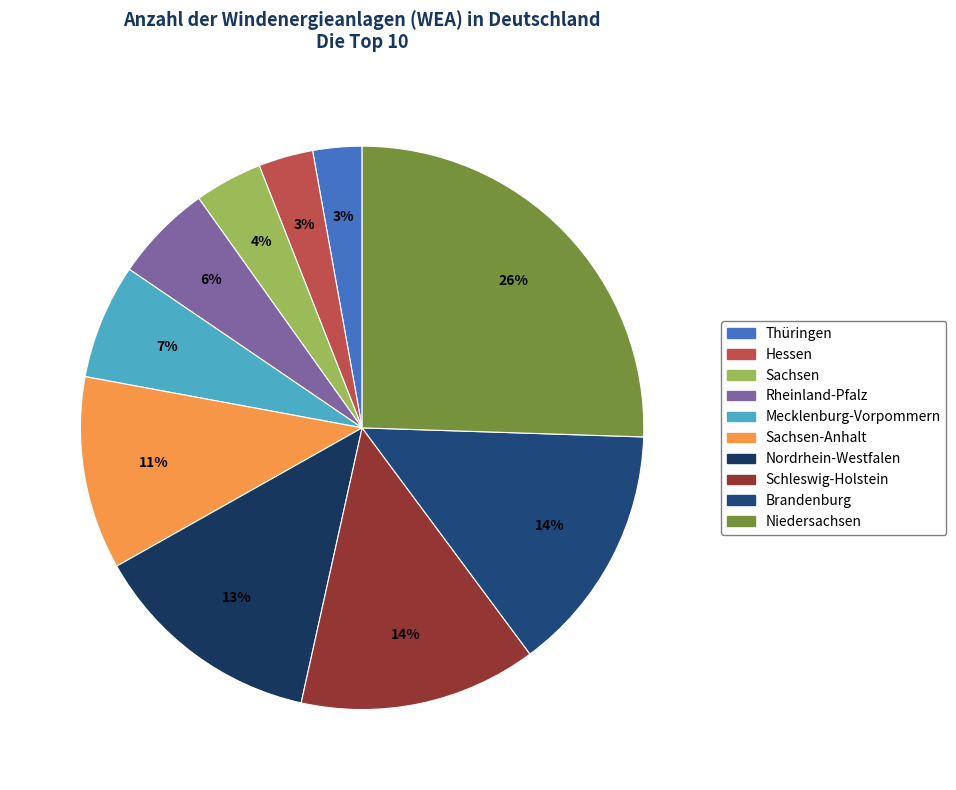

Count the number of slices in the pie.

10